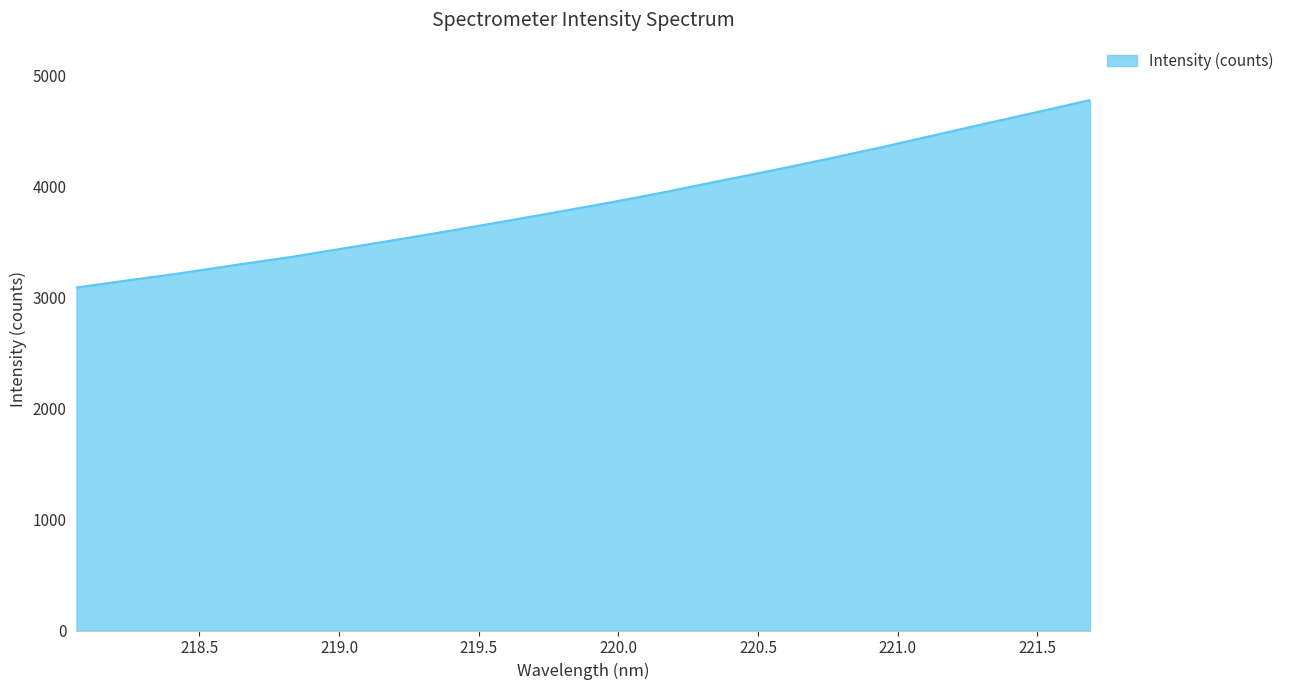

What is the minimum value shown in the chart?

3087.9